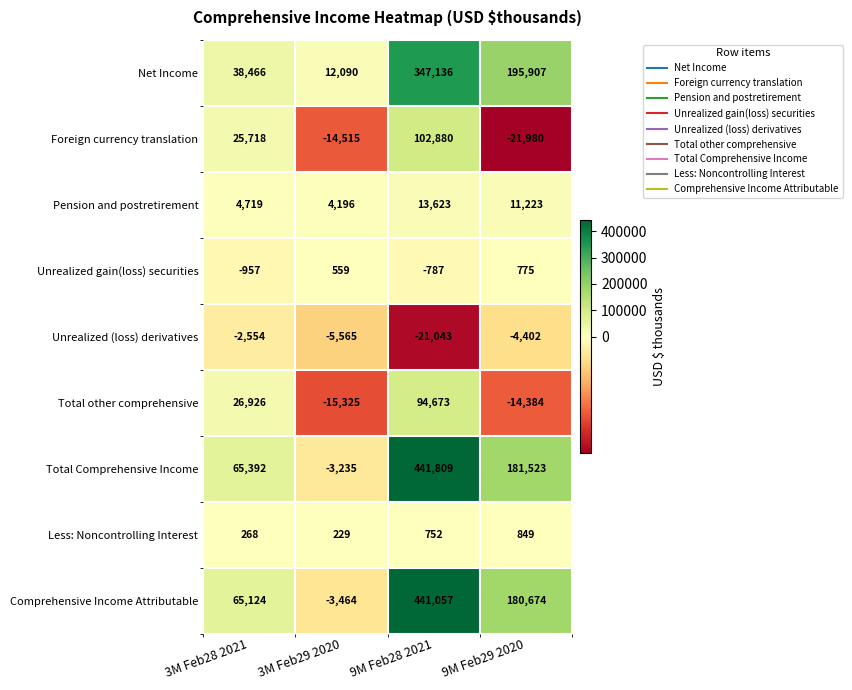

What is the difference between the highest and lowest values at 3M Feb28 2021?

67946